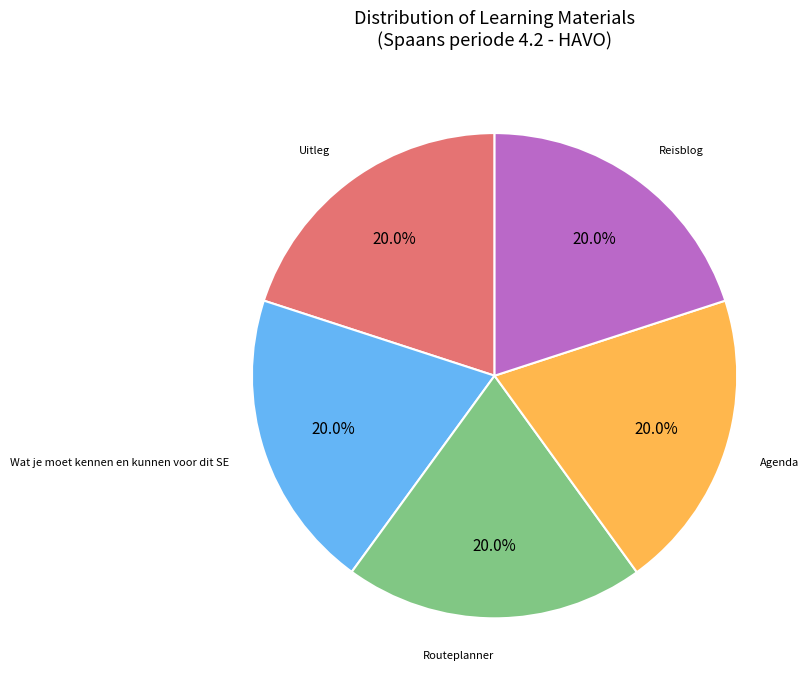

Does any single category account for the majority?

No